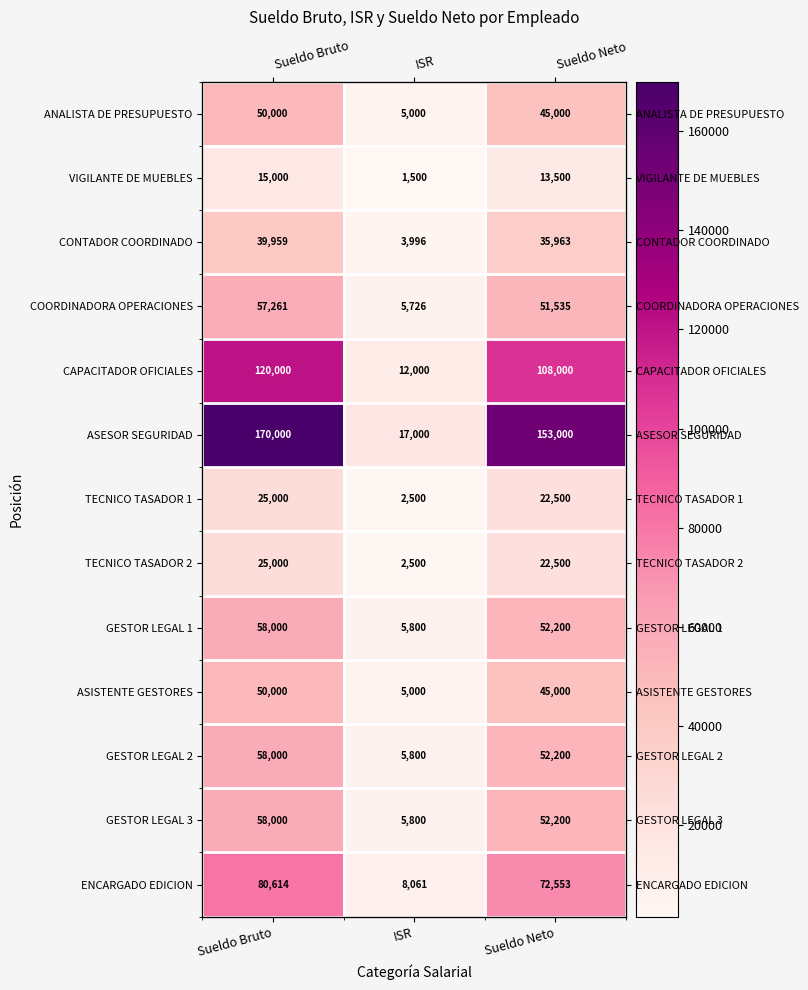

What is the difference between the highest and lowest values at ISR?

15500.0